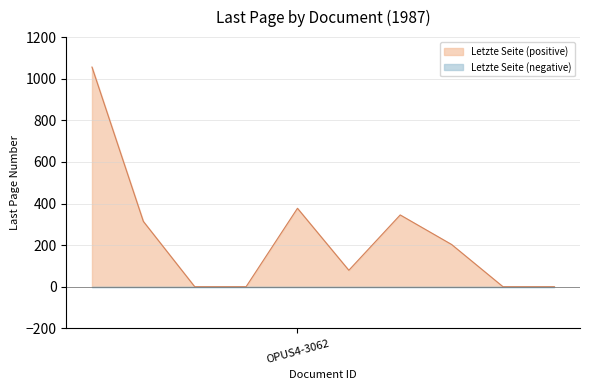

Which series has the widest spread of values?

Letzte Seite (positive)